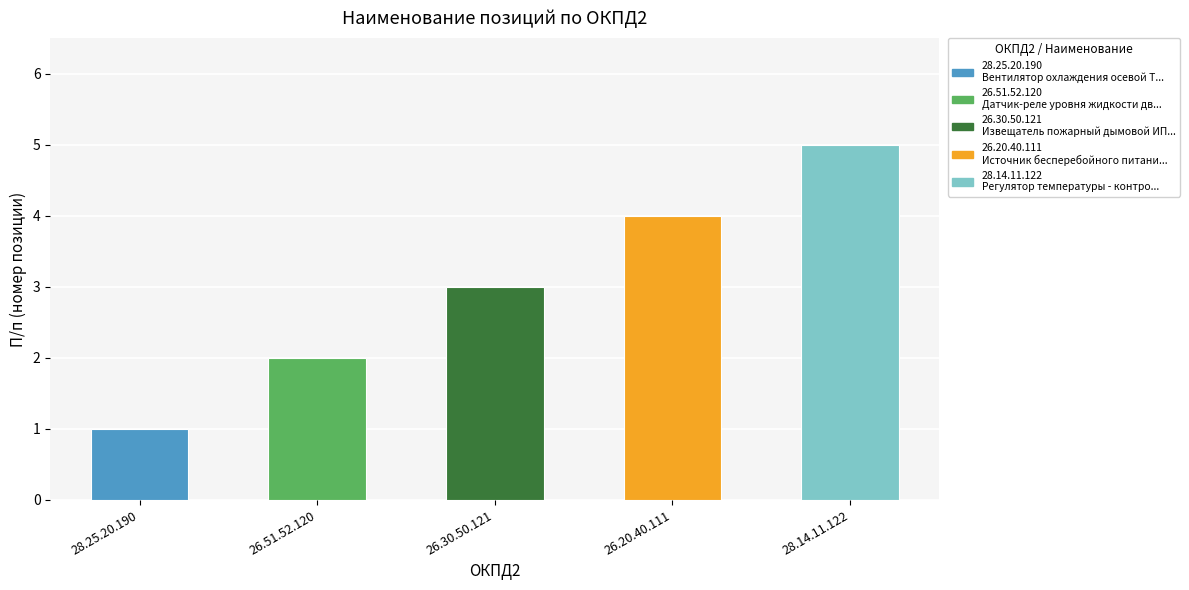

What is the minimum value shown in the chart?

1